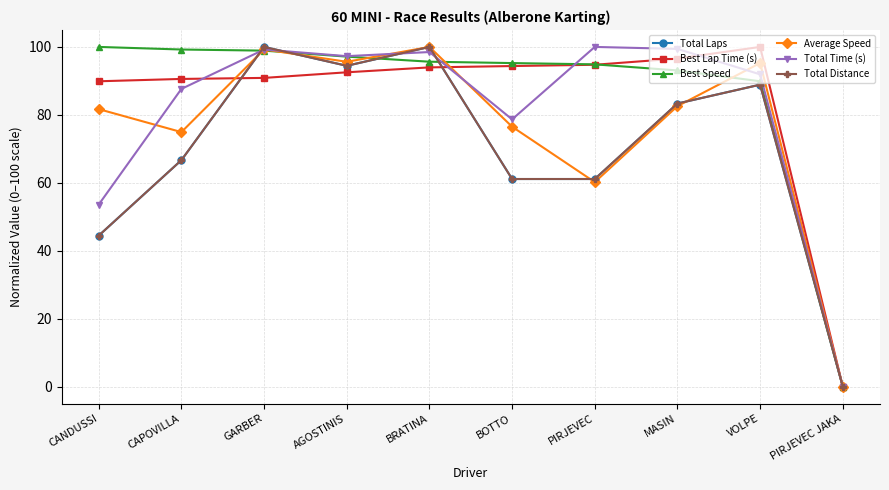

What is the difference between the Best Speed values at BRATINA and PIRJEVEC JAKA?

95.6